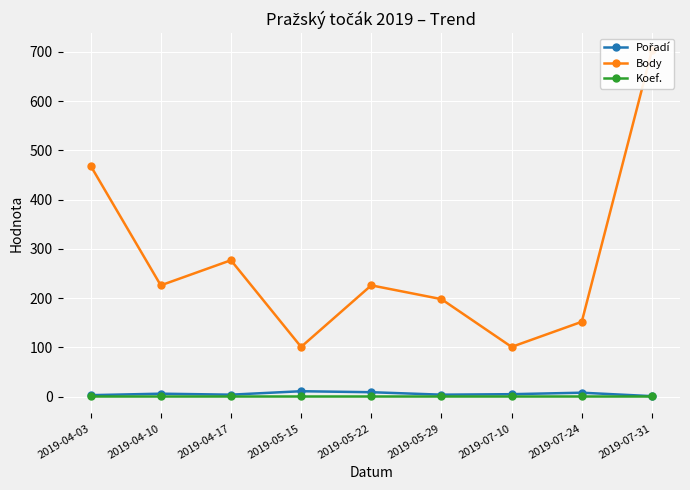

Count the number of data series in this chart.

3